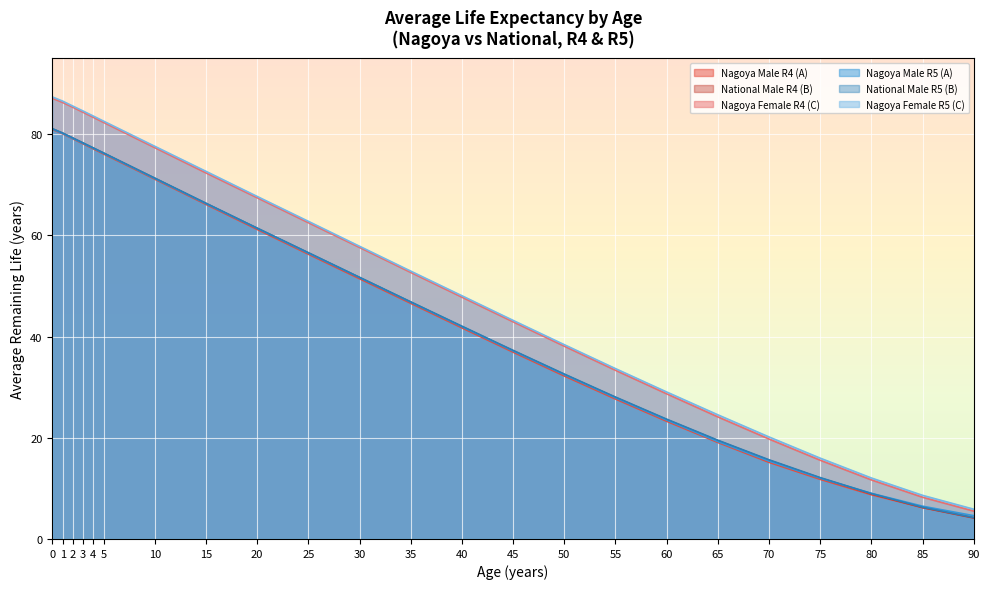

Is it true that Nagoya Female R4 (C) equals 19.8 at 70?

True